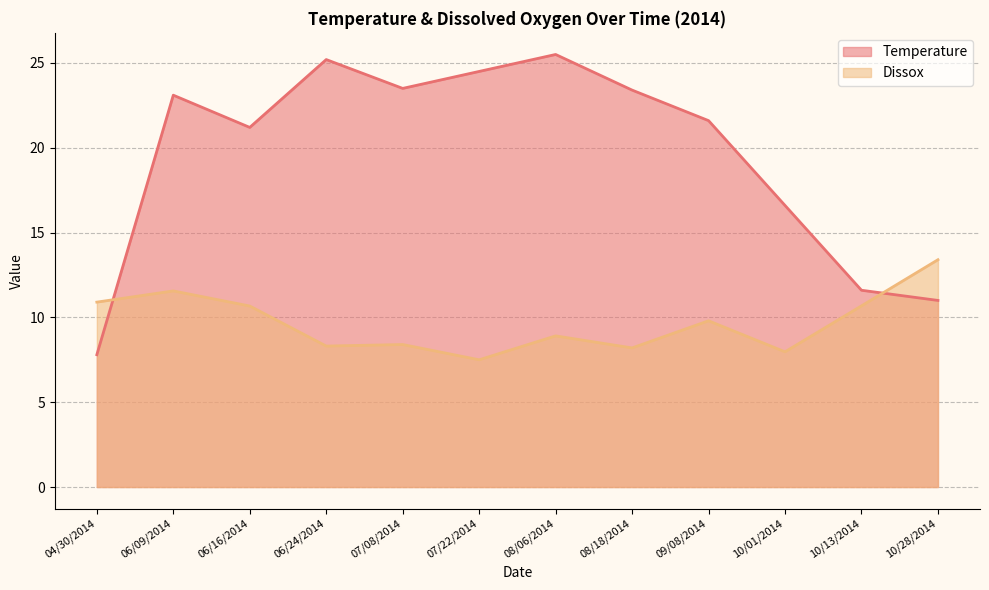

Reading left to right, extract all data points from this chart.

Temperature: 04/30/2014=7.8	06/09/2014=23.1	06/16/2014=21.2	06/24/2014=25.2	07/08/2014=23.5	07/22/2014=24.5	08/06/2014=25.5	08/18/2014=23.4	09/08/2014=21.6	10/01/2014=16.6	10/13/2014=11.6	10/28/2014=11.0
Dissox: 04/30/2014=10.9	06/09/2014=11.6	06/16/2014=10.7	06/24/2014=8.3	07/08/2014=8.4	07/22/2014=7.5	08/06/2014=8.9	08/18/2014=8.2	09/08/2014=9.8	10/01/2014=8.0	10/13/2014=10.7	10/28/2014=13.4